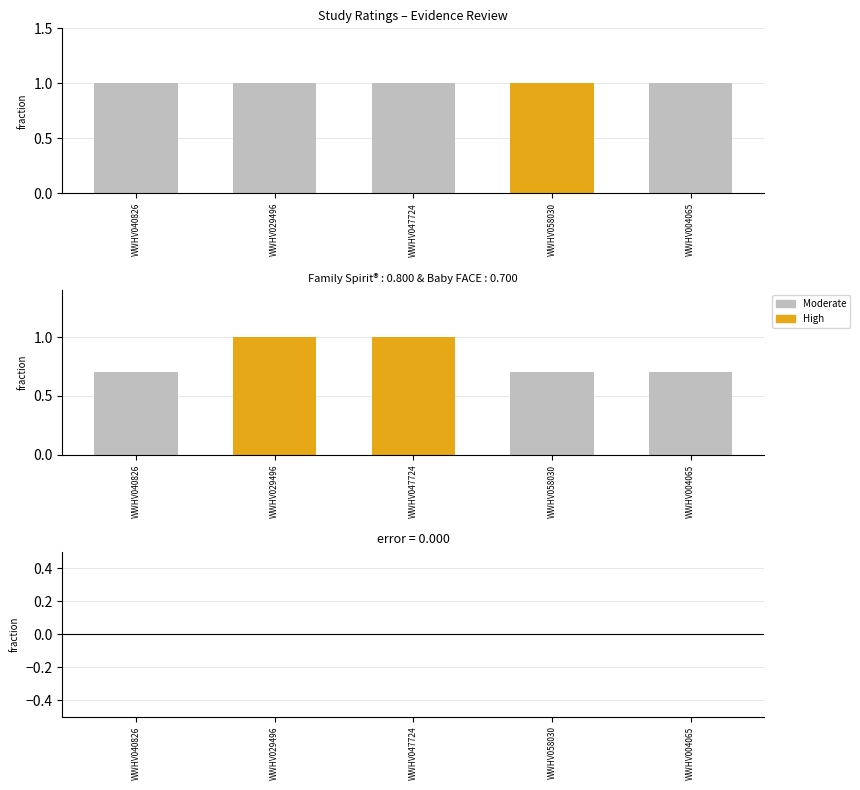

What is the label of the 4th bar from the left?

WWHV058030